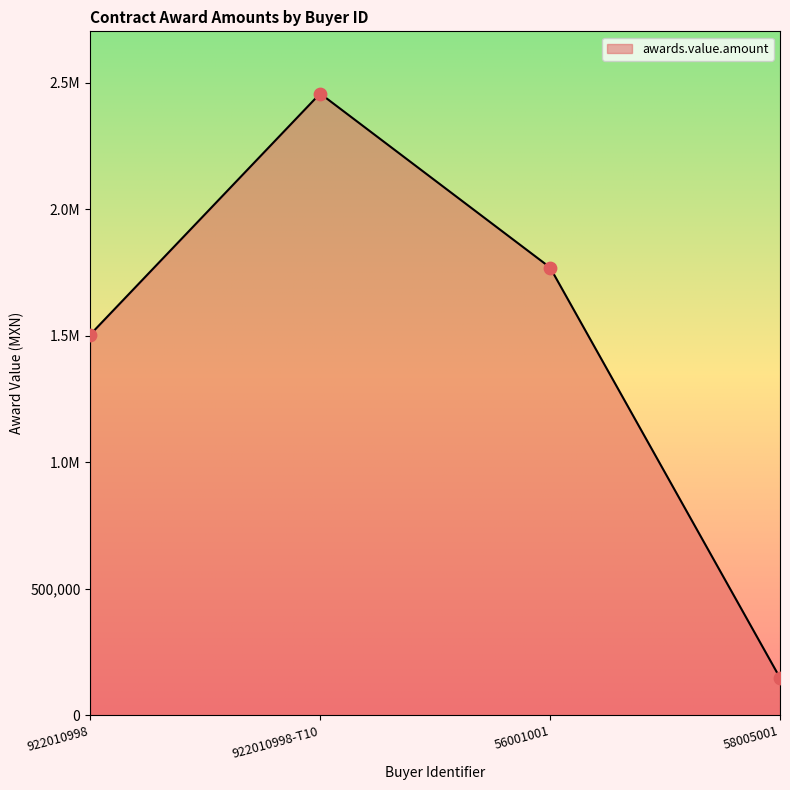

Does the chart have visible grid lines?

No